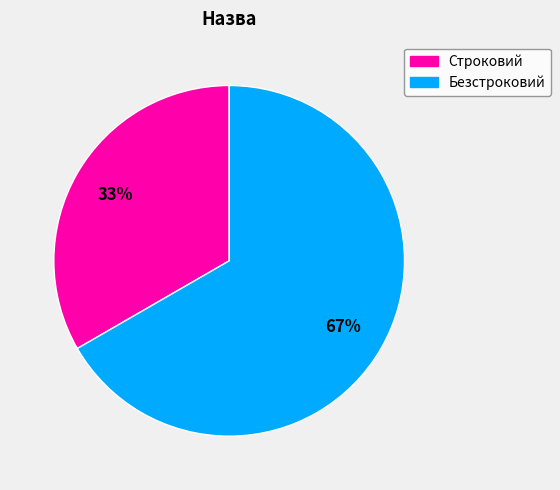

Which has a higher value, Безстроковий or Строковий?

Безстроковий